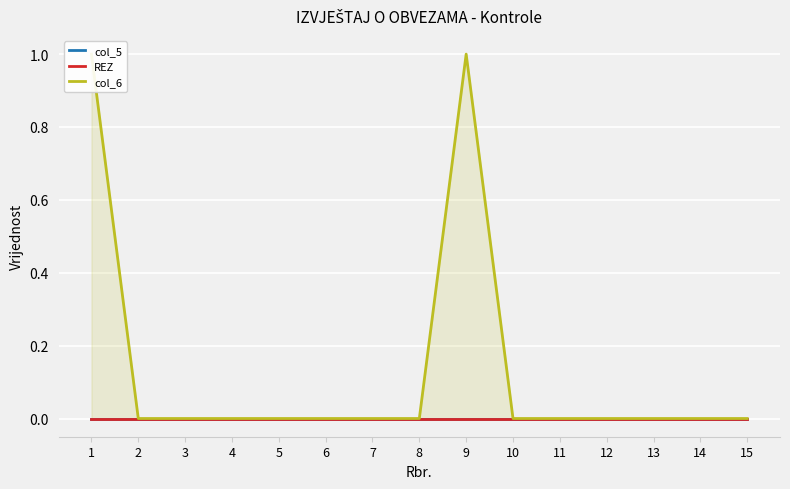

Which has a higher value, 11 or 3?

11